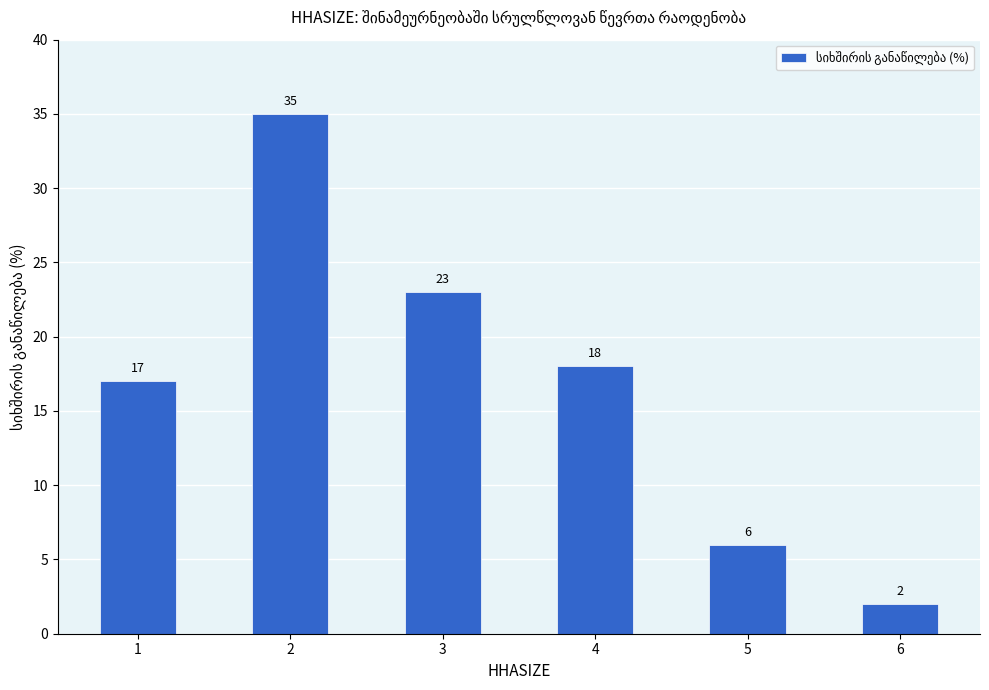

List the labels in order of value, largest first.

2, 3, 4, 1, 5, 6